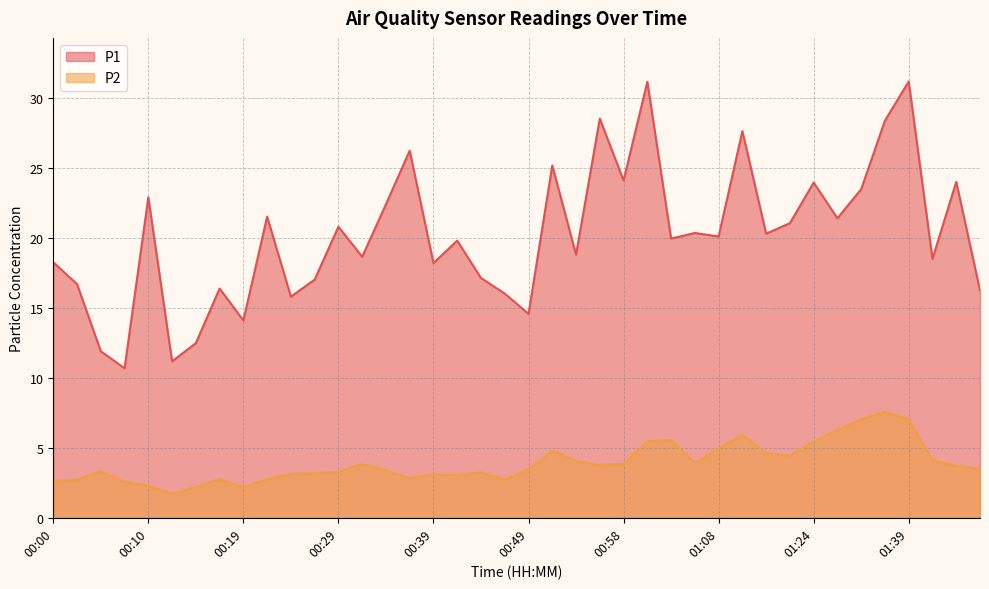

Where is P1 nearest to the value 20?

01:03